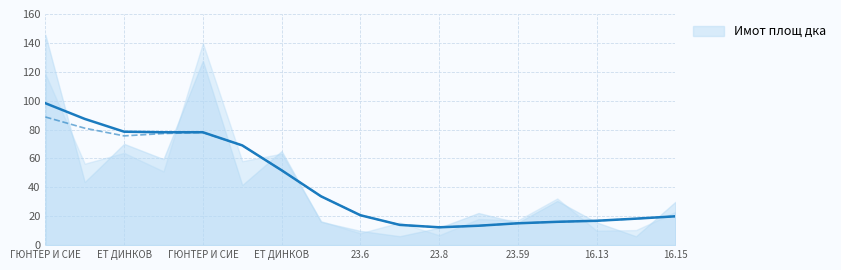

The С правно осн. дка series shows 21.1 at 23.59. True or false?

False